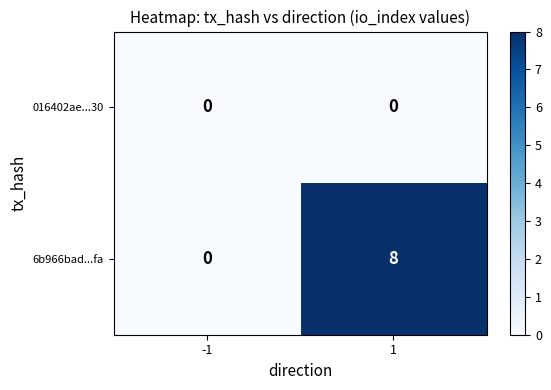

What is the average value of the 6b966bad...fa series?

4